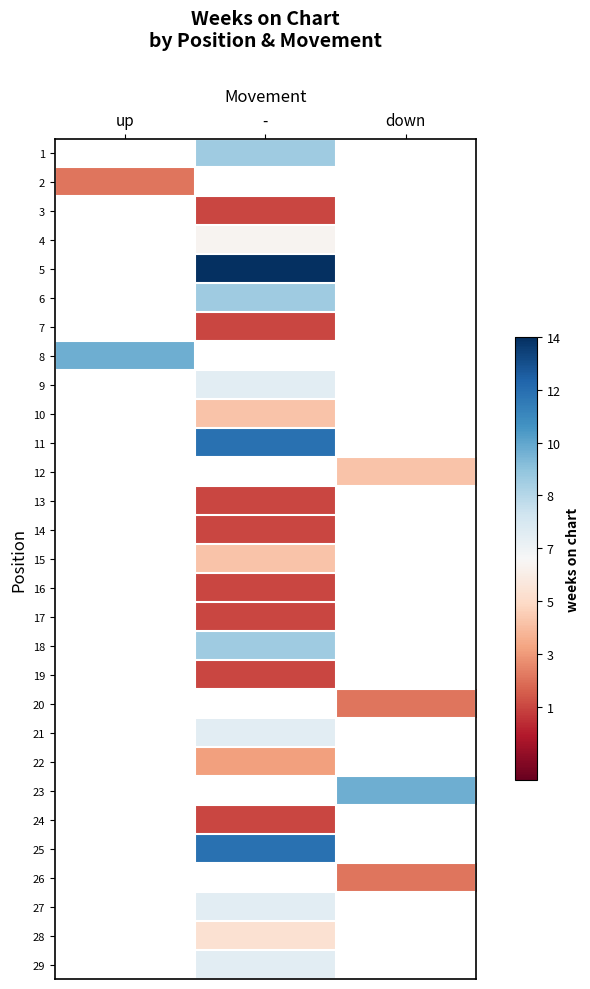

Between up and down, which is larger?

down